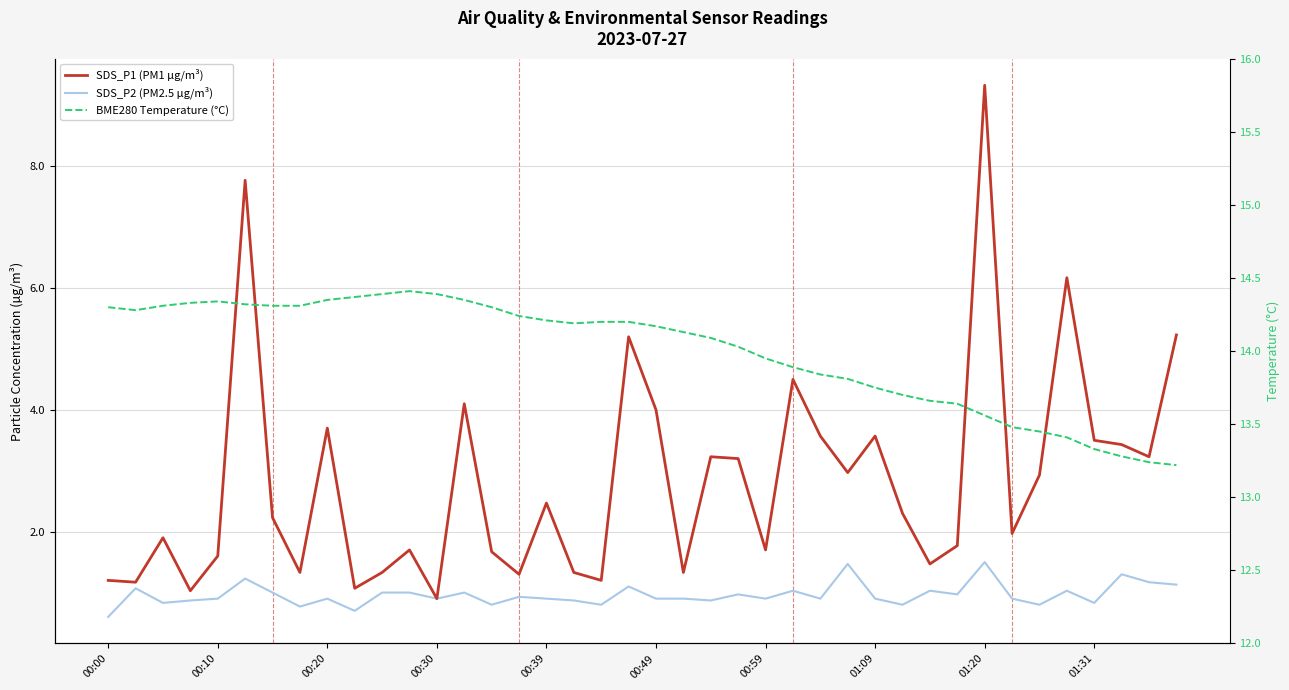

What is the value of the SDS_P1 (PM1 µg/m³) point at the 36th from the left?

6.2